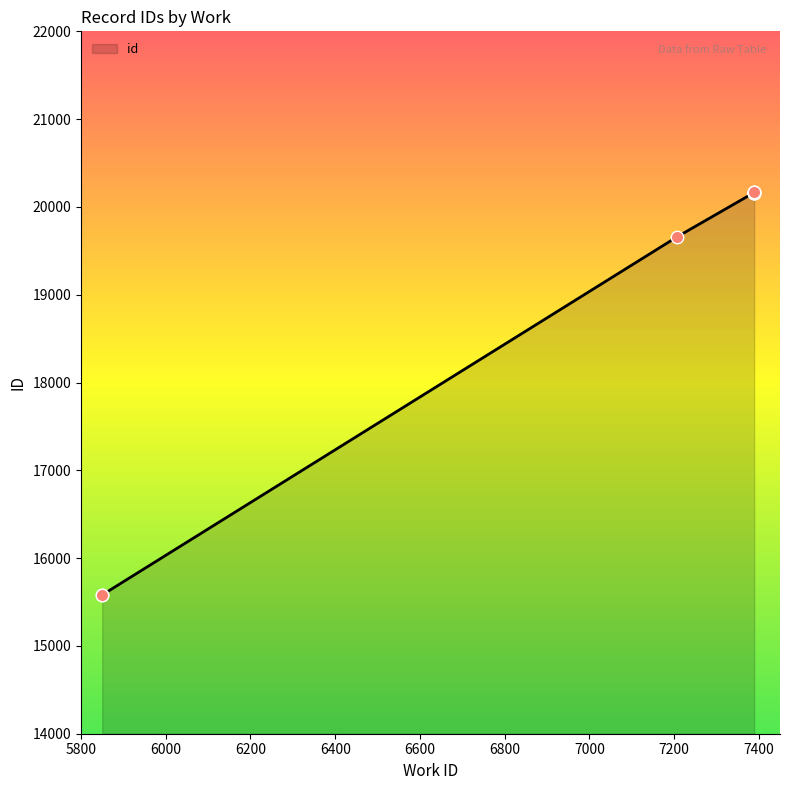

What is the ratio of the value at 7388 to the value at 7207?

1.0